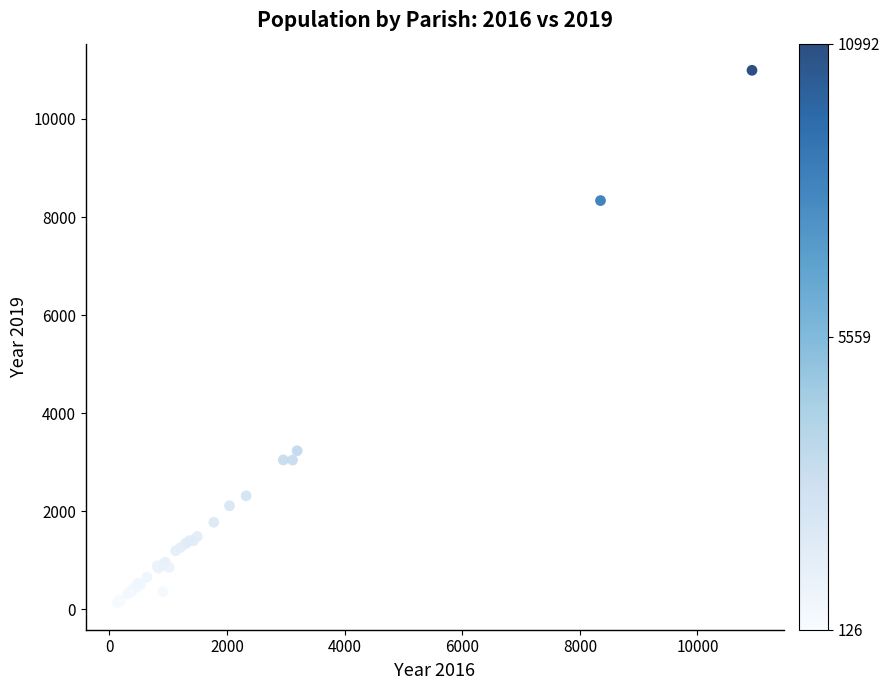

What Y value in the scatter plot is closest to 5559?

3233